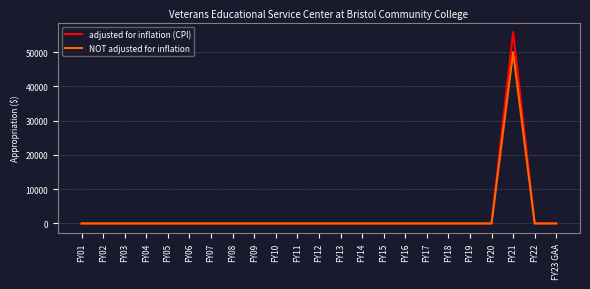

What is the difference between the maximum and second lowest values in the adjusted for inflation (CPI) series?

55819